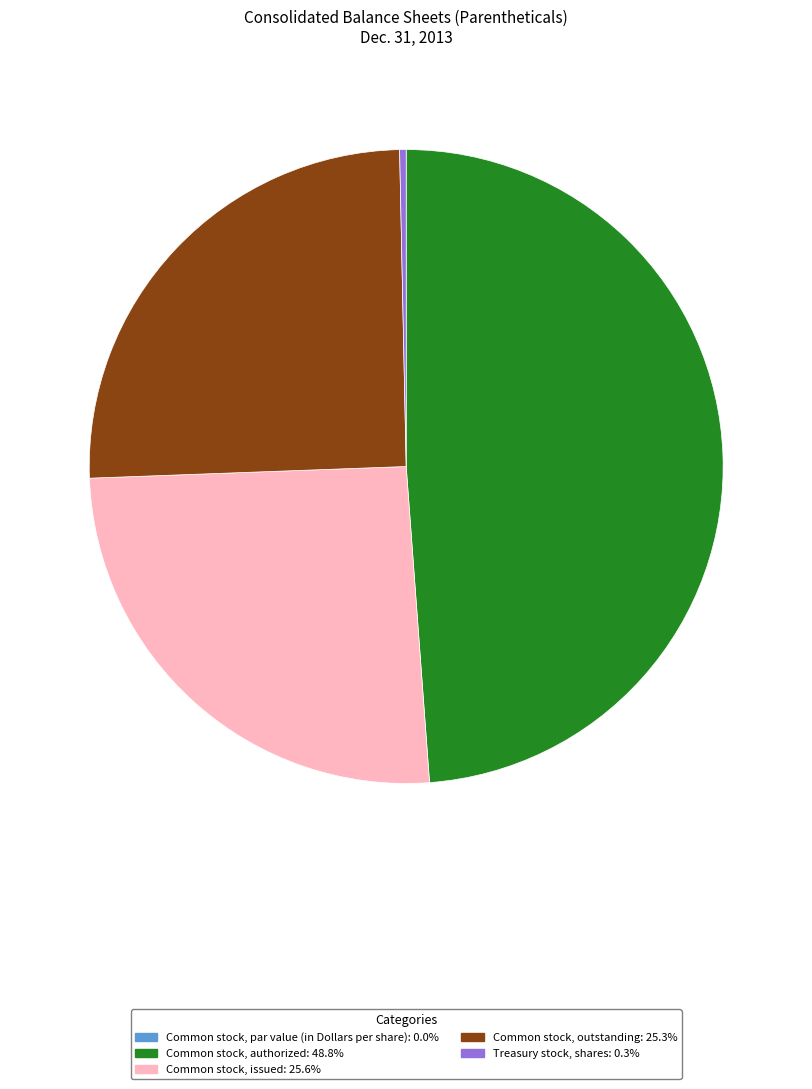

What is the ratio of the value at Common stock, authorized to the value at Common stock, issued?

1.9